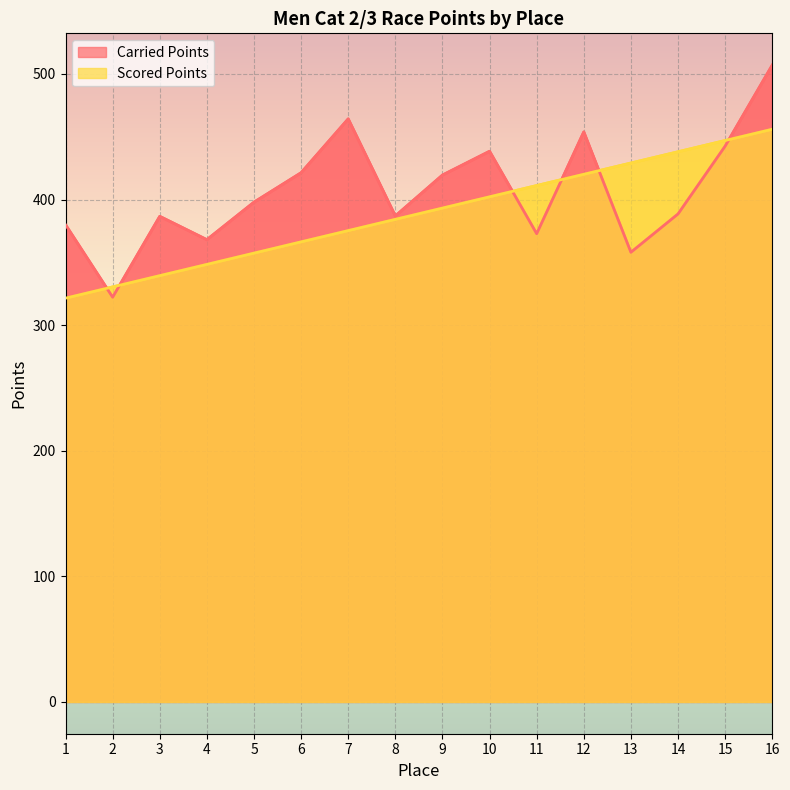

What is the maximum value shown in the chart?

507.0